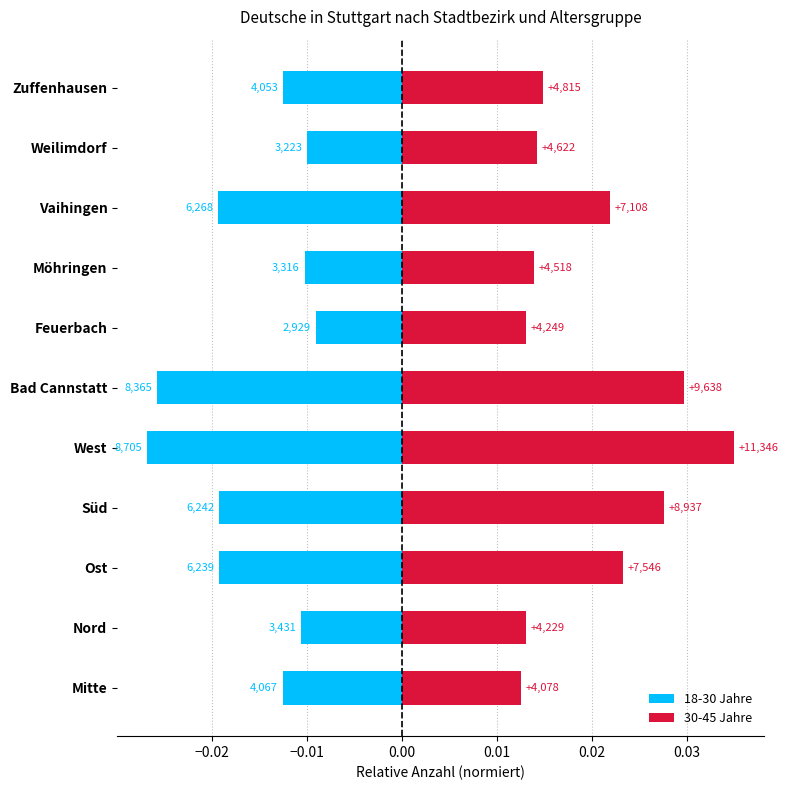

Rank the series by their maximum value, from highest to lowest.

30-45 Jahre, 18-30 Jahre